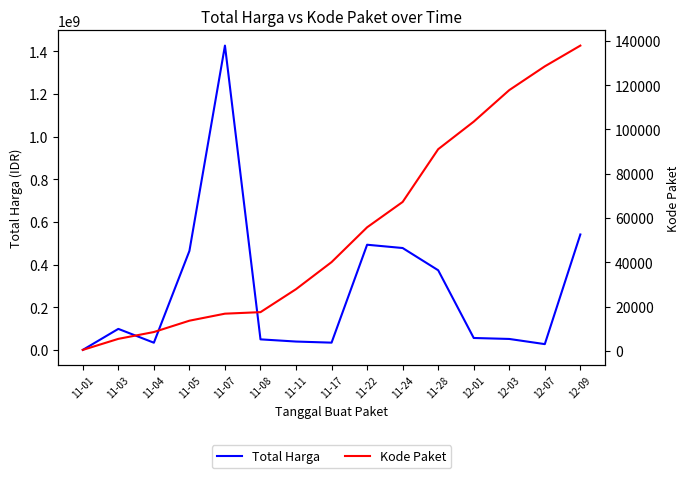

True or false: Total Harga and Kode Paket cross at least once.

False